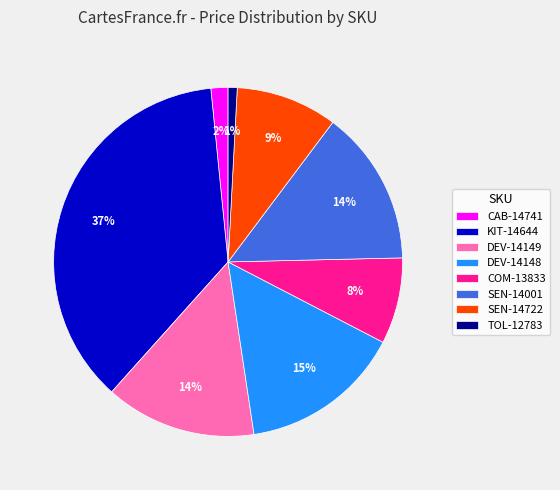

What is the largest slice in the pie chart?

KIT-14644